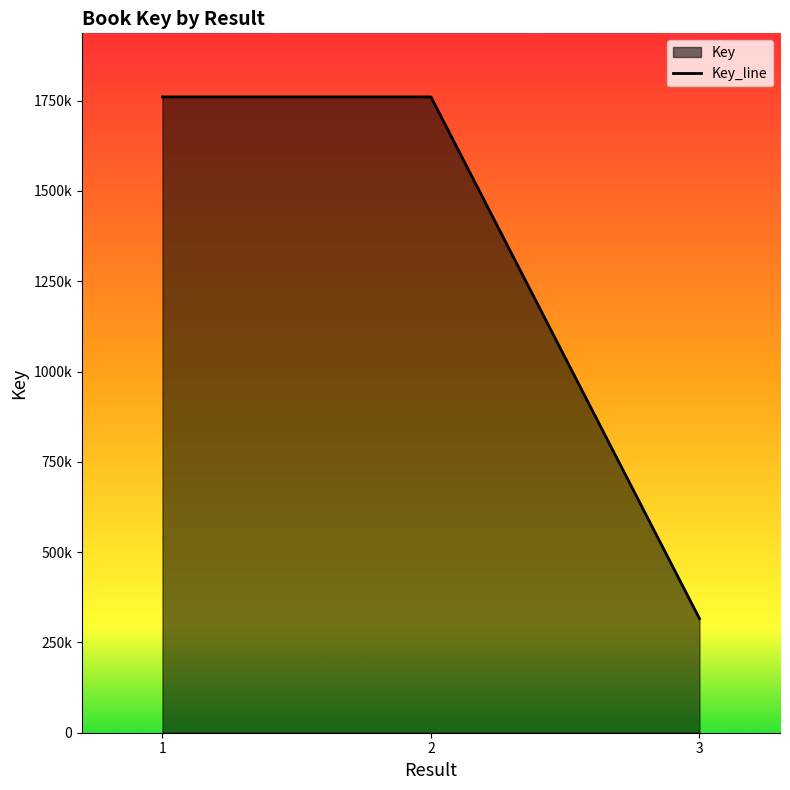

Where is the data nearest to the value 1038123?

1